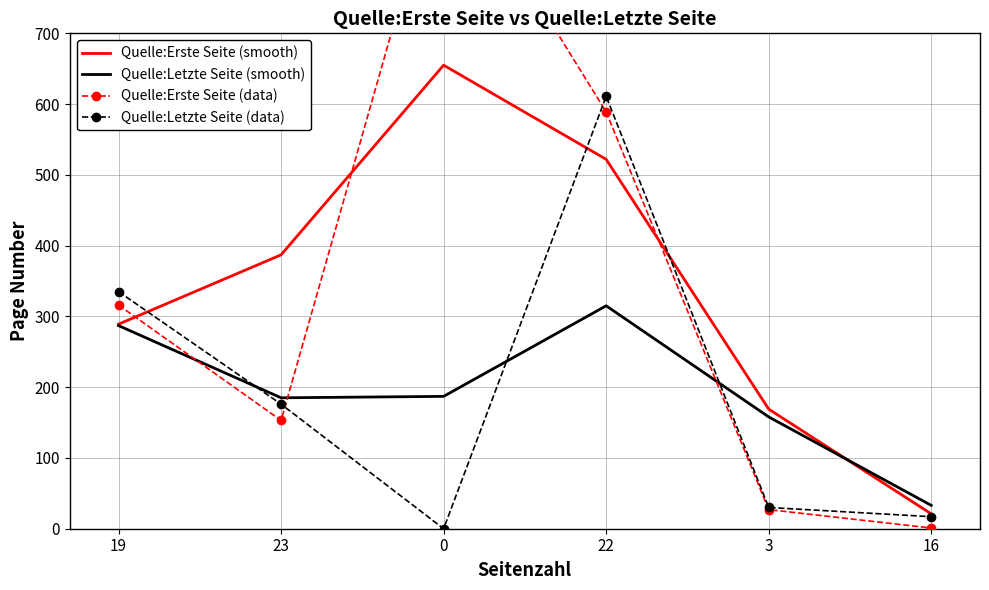

True or false: Quelle:Letzte Seite (data) has more than 2 points higher than both neighbors.

False